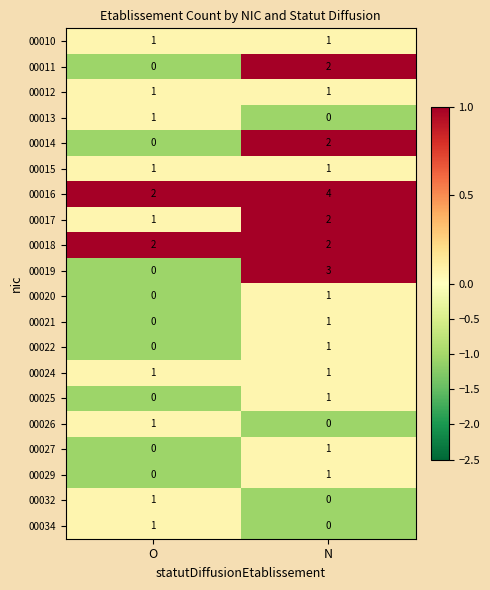

Which series changed the most between O and N?

00019